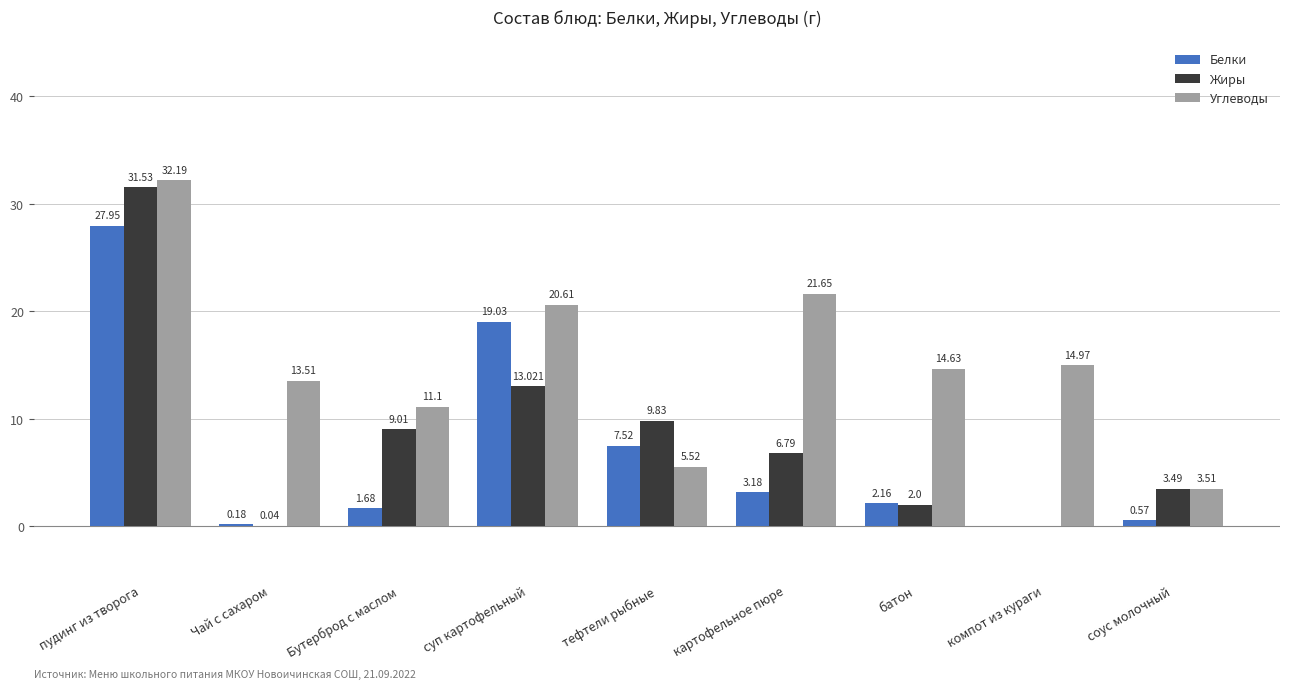

Between Чай с сахаром and картофельное пюре, which series saw the biggest shift?

Углеводы